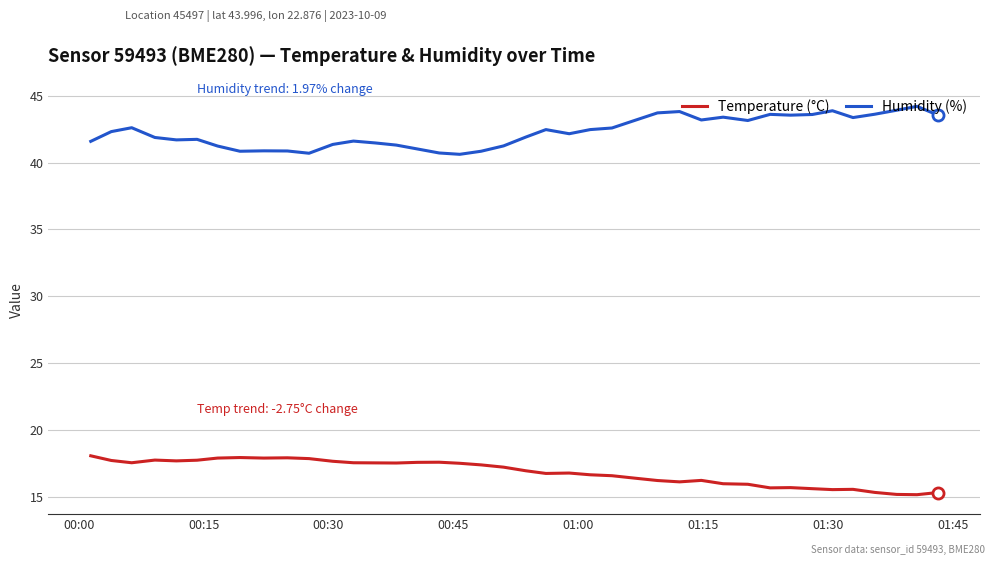

True or false: Temperature (°C) and Humidity (%) intersect in this chart.

False